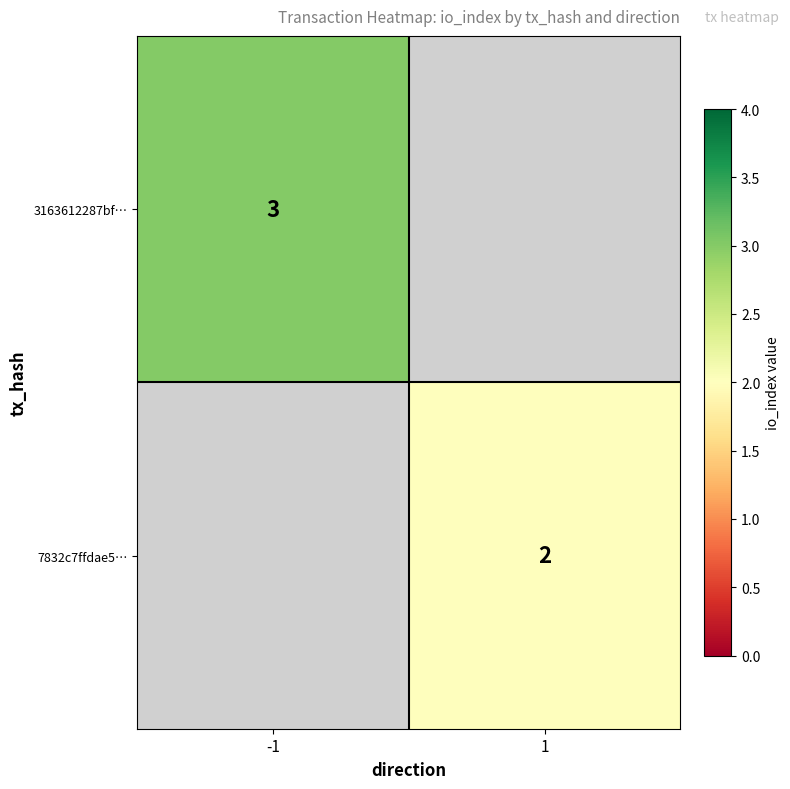

At how many categories does at least one series exceed 2?

1